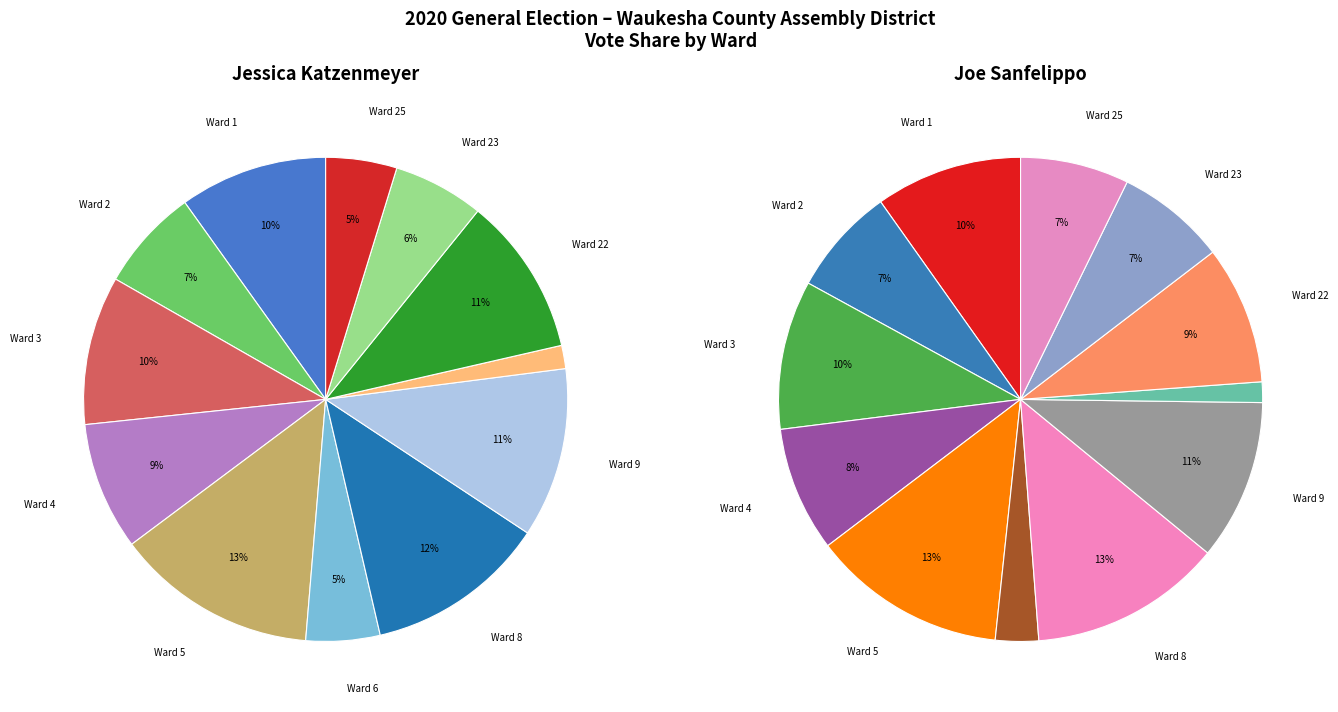

What percentage is the Ward 5 slice, to the nearest percent?

13%